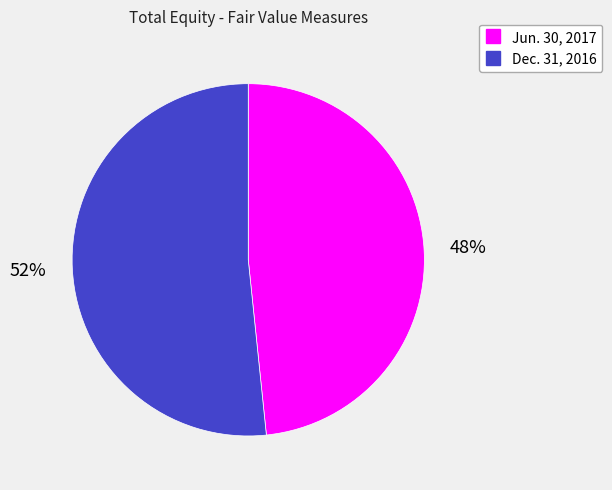

Combined, do Dec. 31, 2016 and Jun. 30, 2017 account for over 50%?

Yes